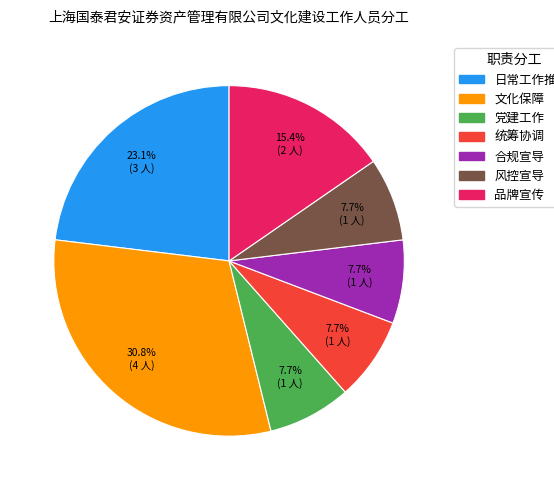

Which slice is the largest?

文化保障